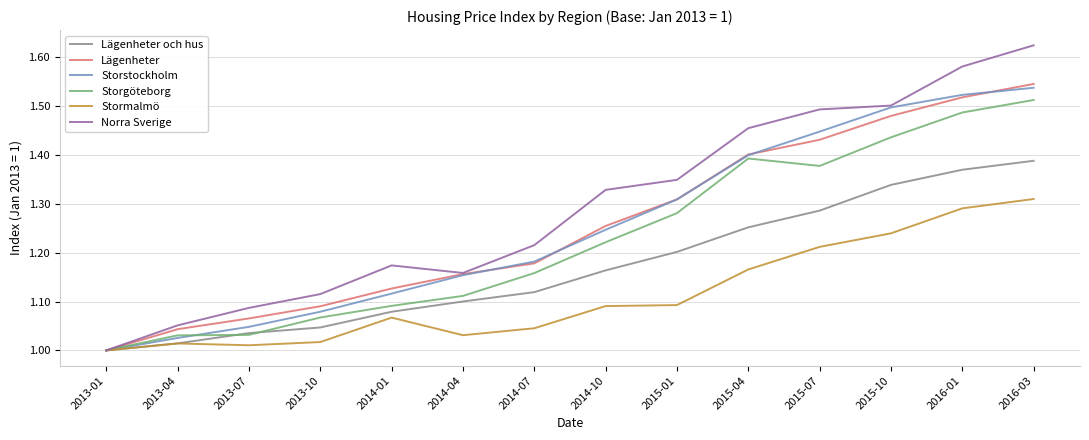

The Storstockholm series shows 1.5 at 2016-03. True or false?

True